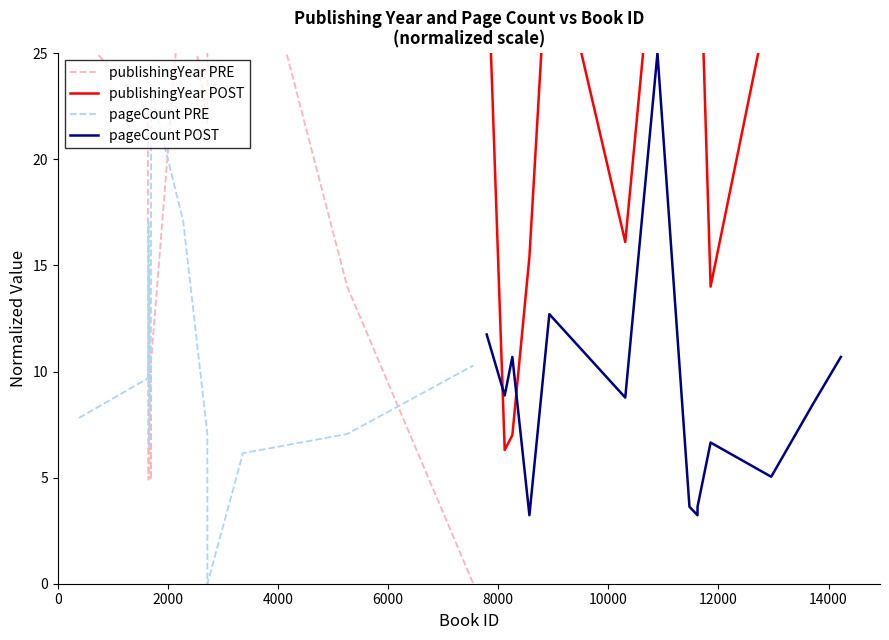

What is the maximum value shown in the chart?

34.3